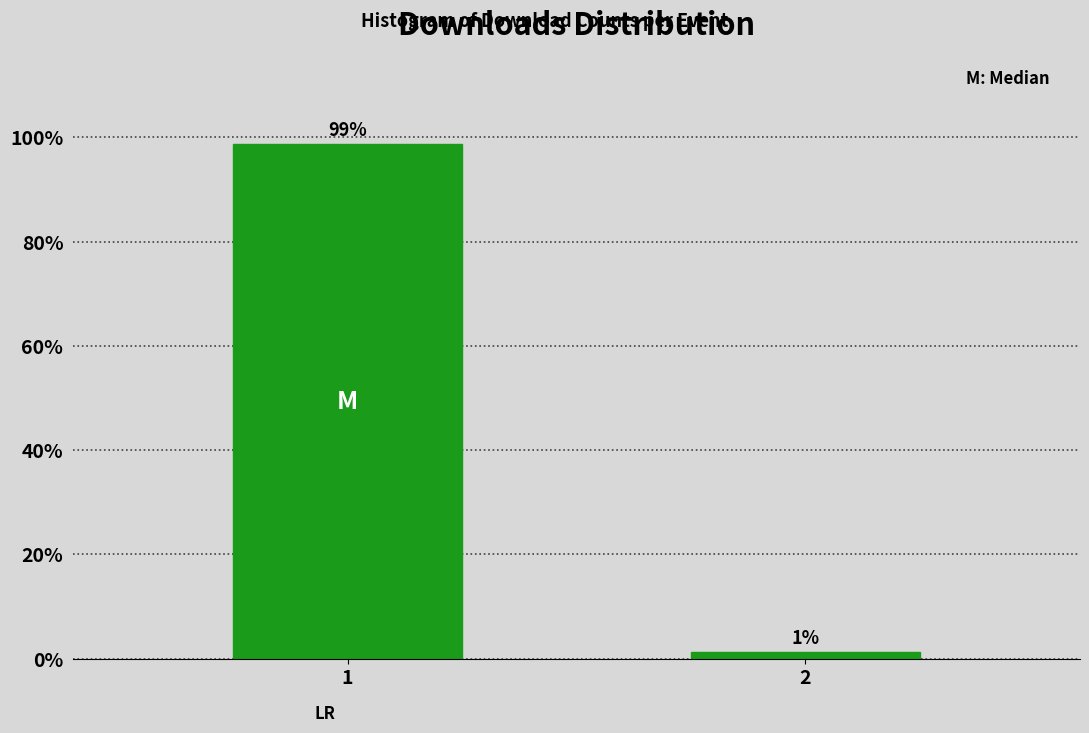

List the labels in order of value, largest first.

1, 2